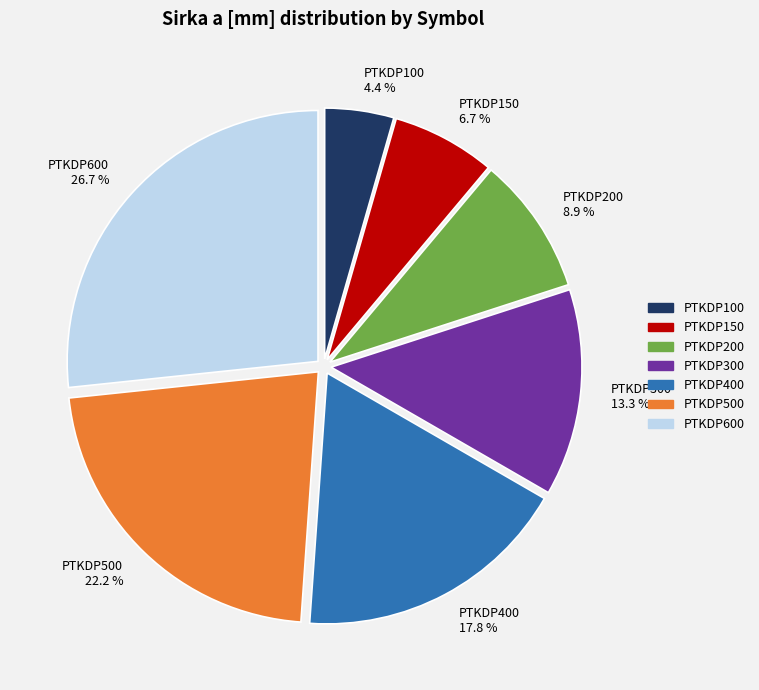

Approximately how many times larger is the value at PTKDP300 compared to PTKDP600?

0.5